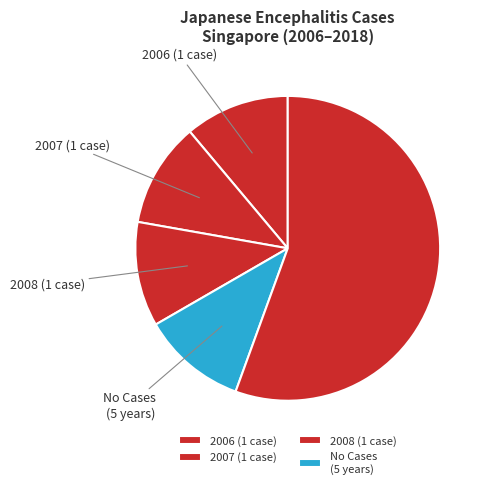

How many segments does this pie chart have?

5